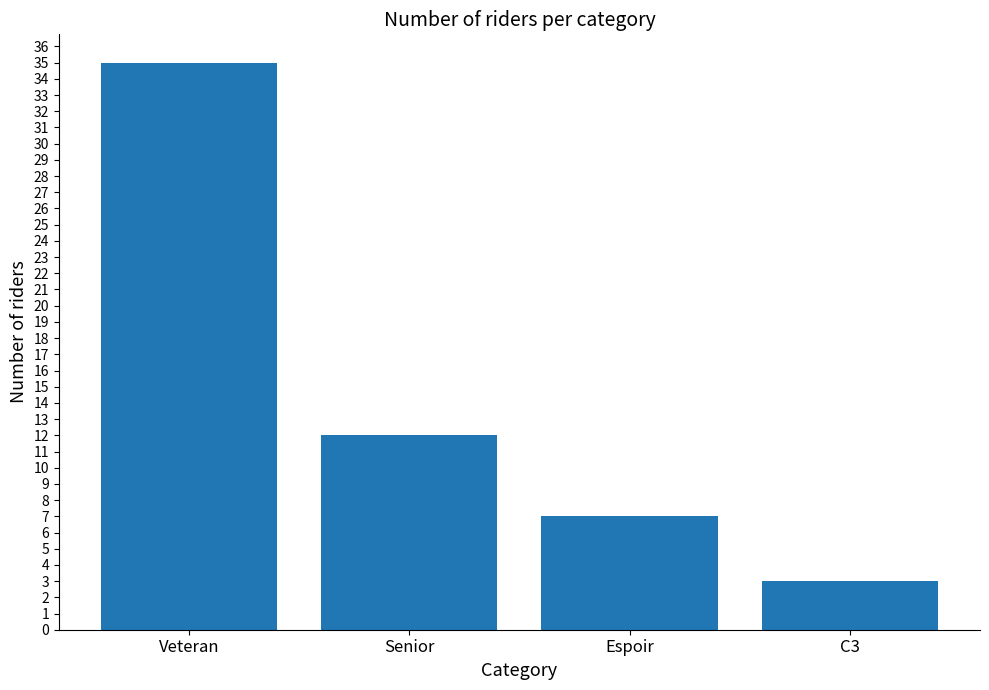

What position from the right is C3?

1